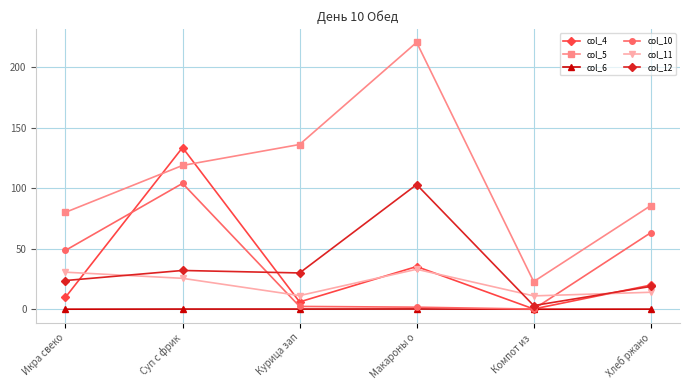

True or false: col_5 and col_6 intersect in this chart.

False